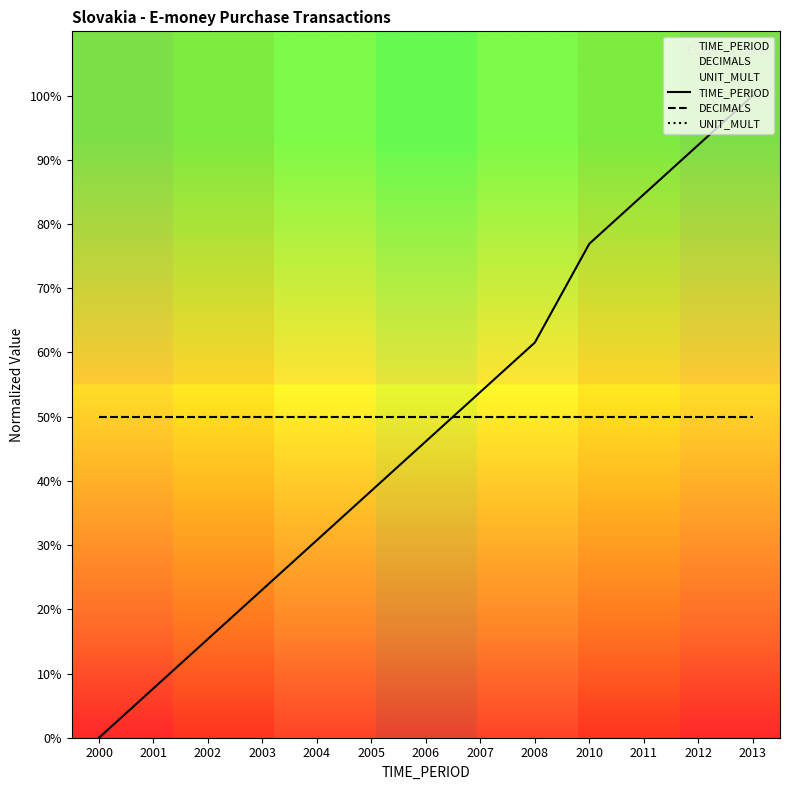

Which series has the widest spread of values?

TIME_PERIOD